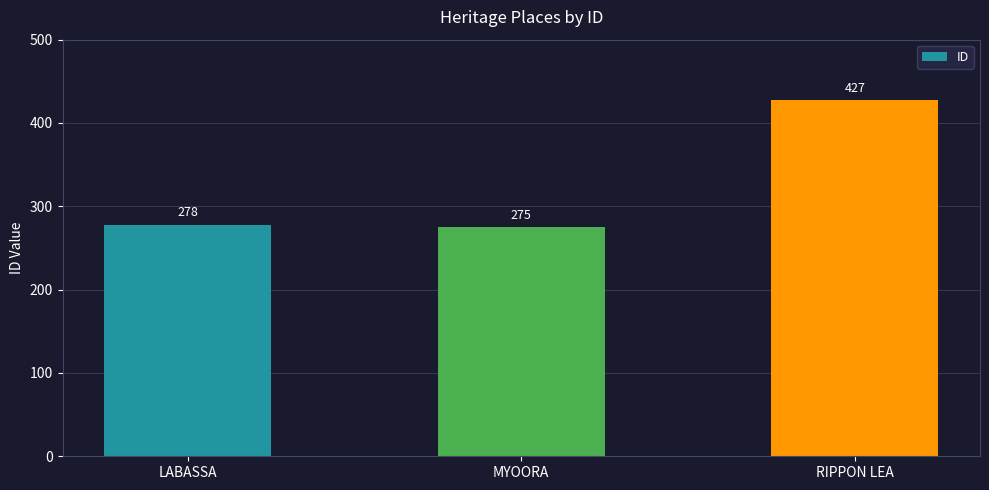

How many bars are there in total?

3